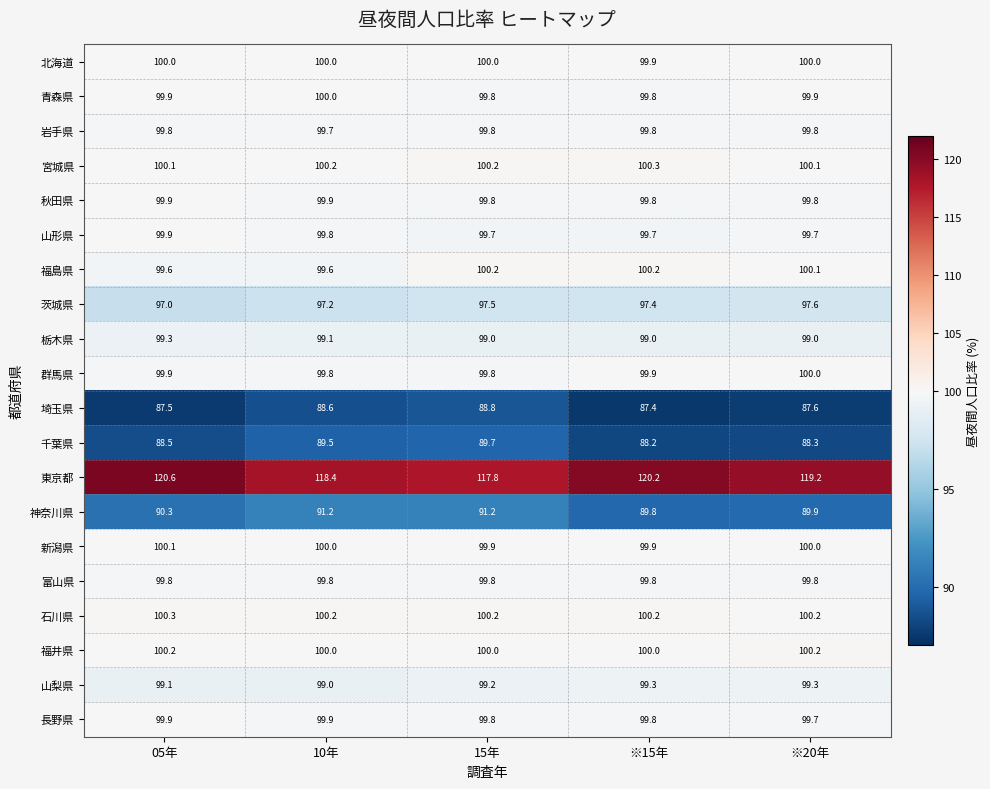

What is the sum of all 宮城県 values?

500.9